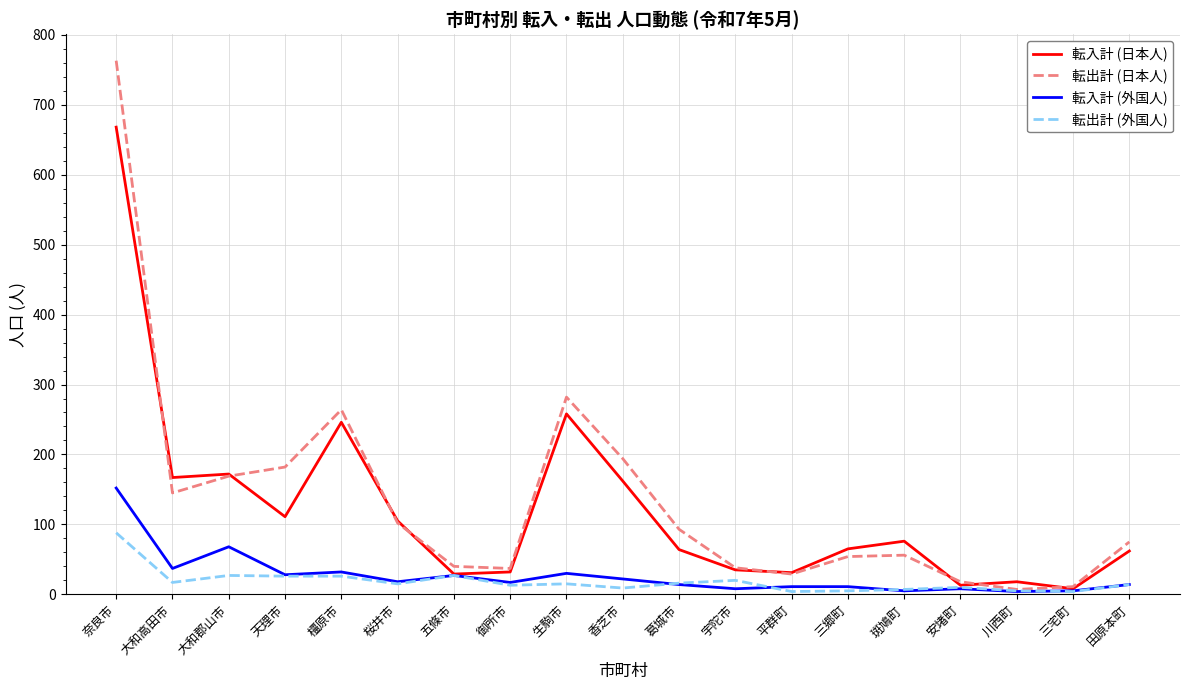

Between 大和郡山市 and 香芝市, which series saw the biggest shift?

転入計 (外国人)